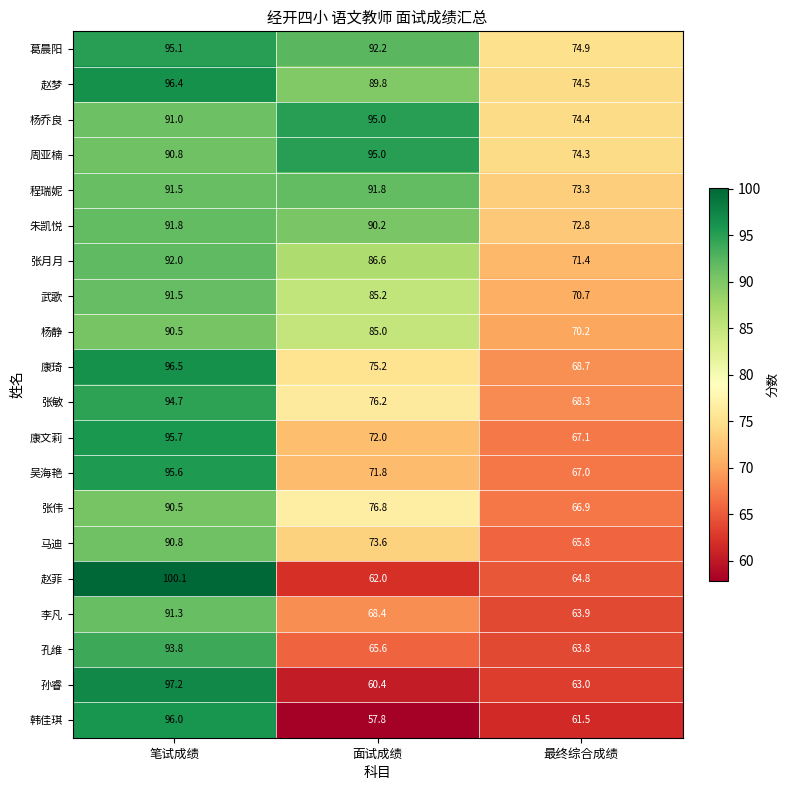

Where does the 康琦 series first go above 75?

笔试成绩